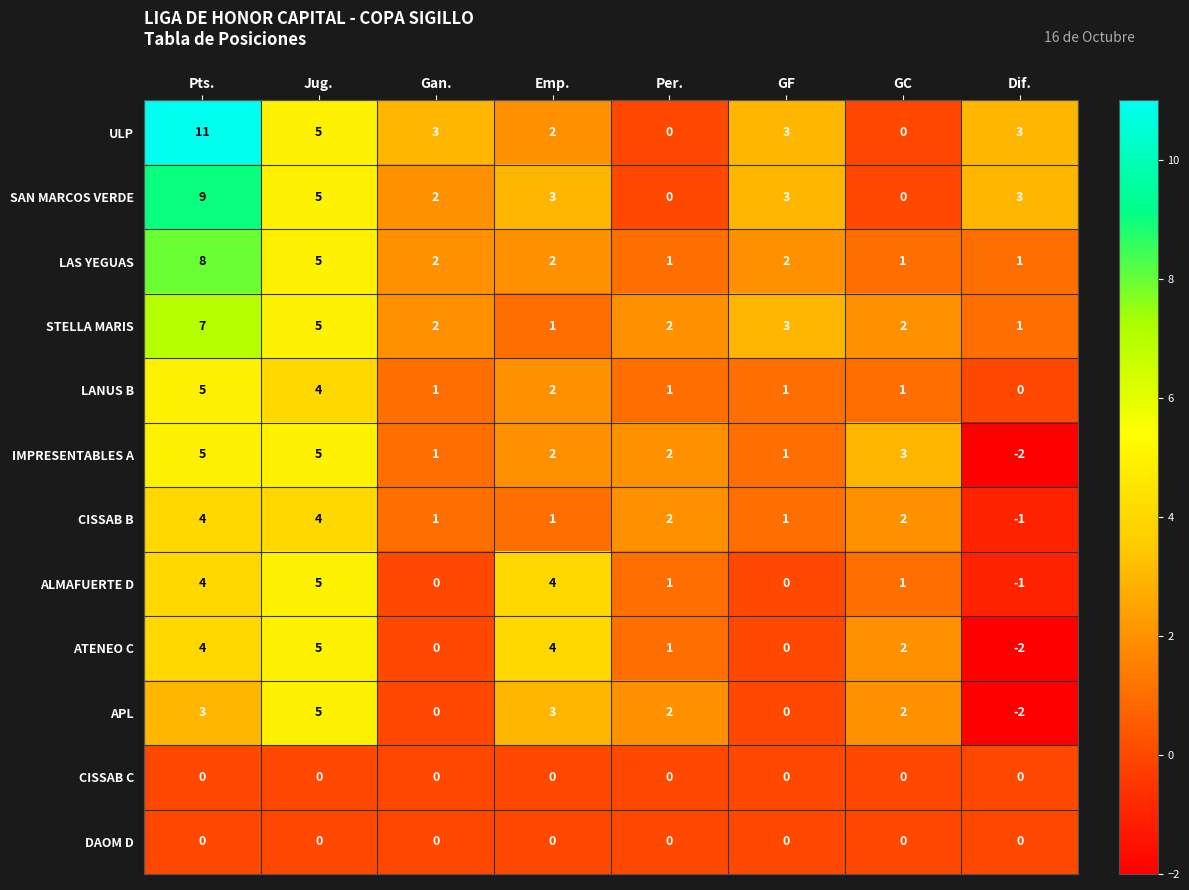

At which category is the sum across all series the highest?

Pts.